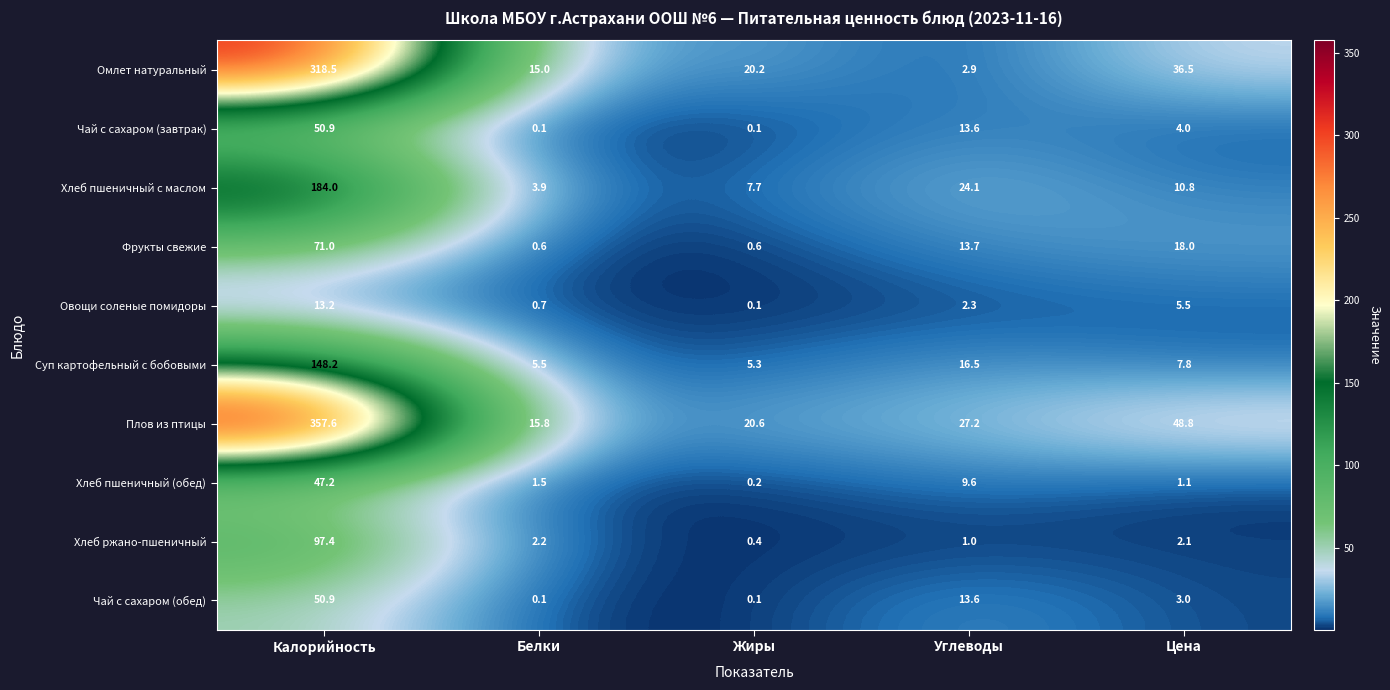

Rank the categories by Овощи соленые помидоры value from highest to lowest.

Калорийность, Цена, Углеводы, Белки, Жиры